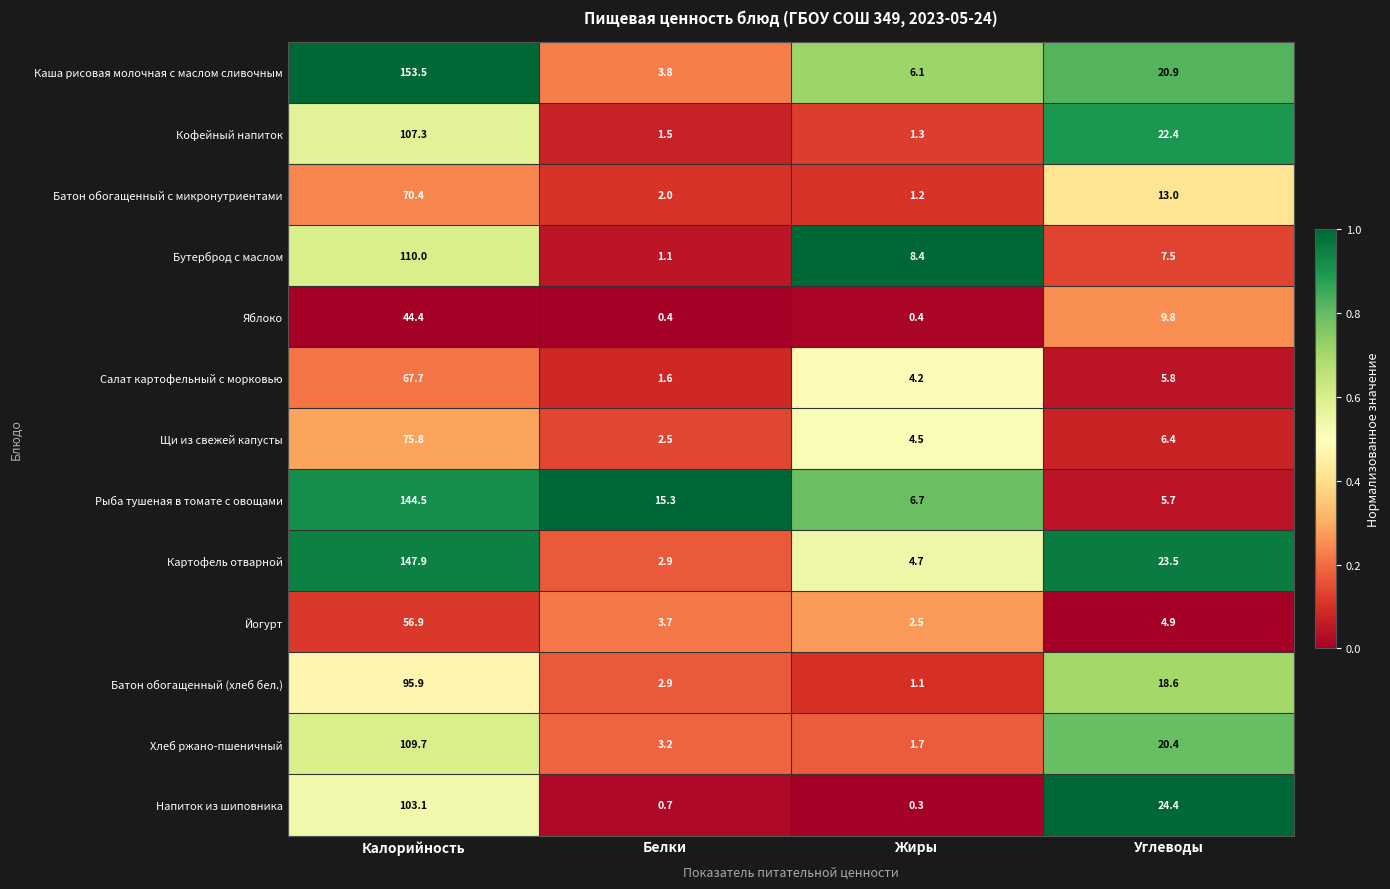

Which series changed the most between Жиры and Углеводы?

Напиток из шиповника